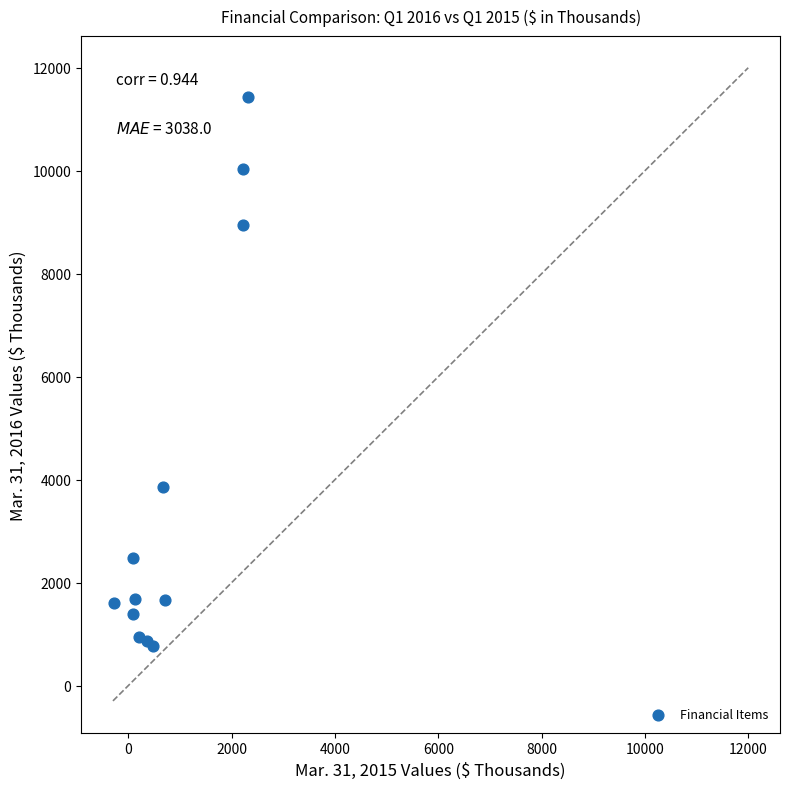

What Y value in the scatter plot is closest to 6094?

3866